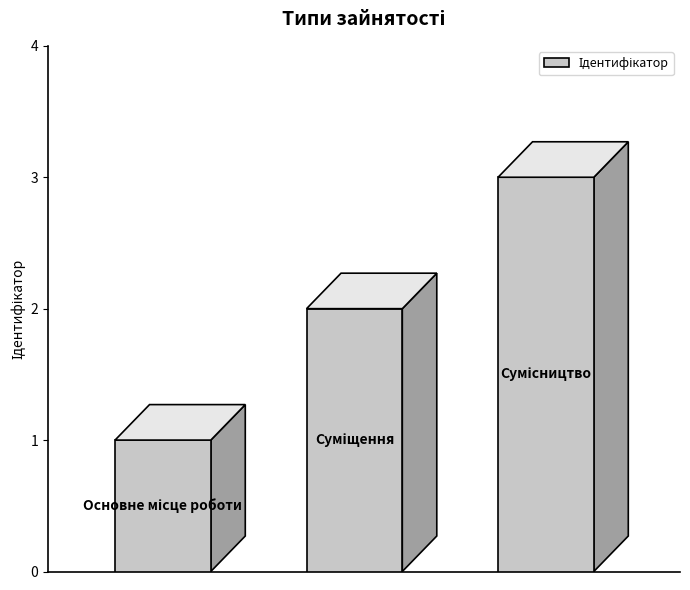

What is the sum of all values?

6